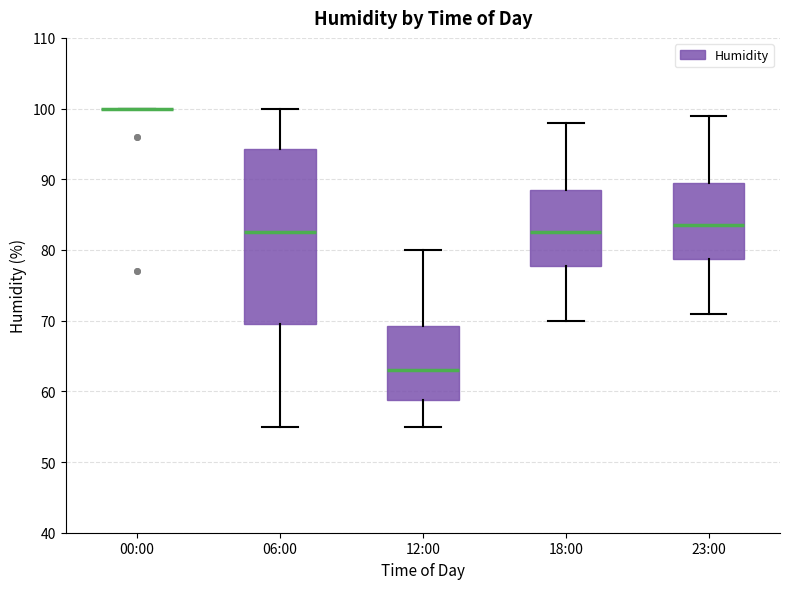

Reading left to right, transcribe this box plot: for each box, give where its median line is, the range the box spans, and where its two whiskers end, as read against the y-axis. The values are not printed on the chart, so give them approximately, as read against the axis.

00:00: box collapsed to a line at 100, whiskers 100 to 100
06:00: median 83, box 70 to 94, whiskers 55 to 100
12:00: median 63, box 59 to 69, whiskers 55 to 80
18:00: median 83, box 78 to 89, whiskers 70 to 98
23:00: median 84, box 79 to 90, whiskers 71 to 99